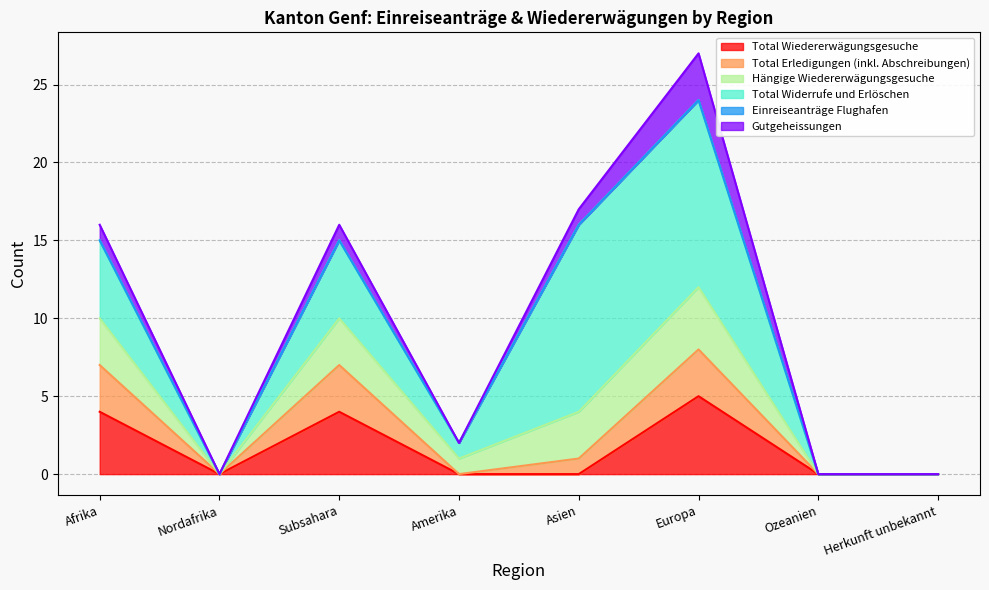

True or false: Total Wiedererwägungsgesuche and Hängige Wiedererwägungsgesuche intersect in this chart.

False